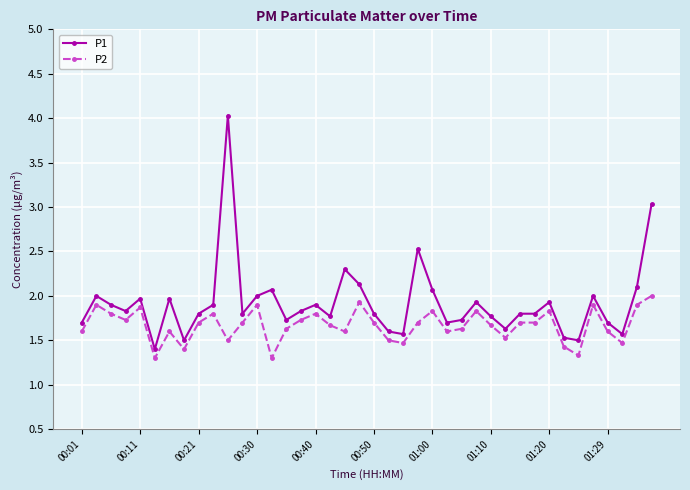

Which series has the largest range (max minus min)?

P1